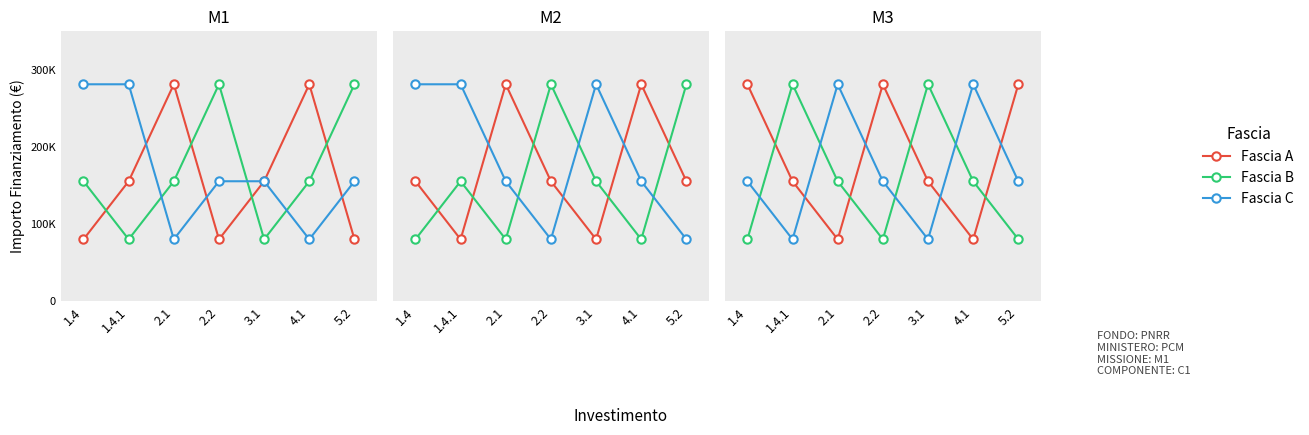

What is the difference between the second highest and minimum values in the Fascia C series?

201010